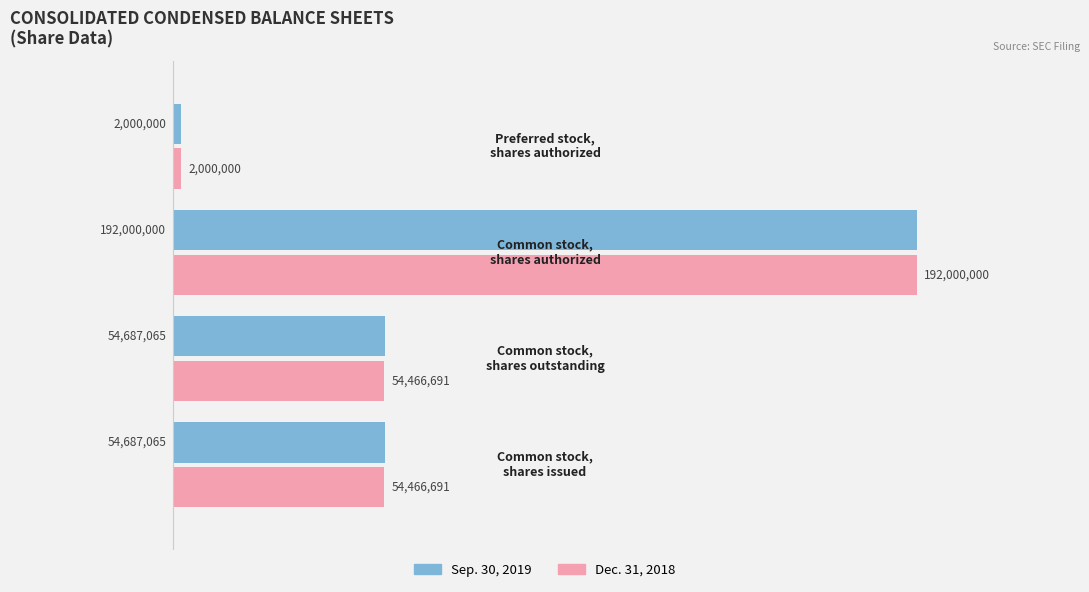

What is the smallest value displayed?

2000000